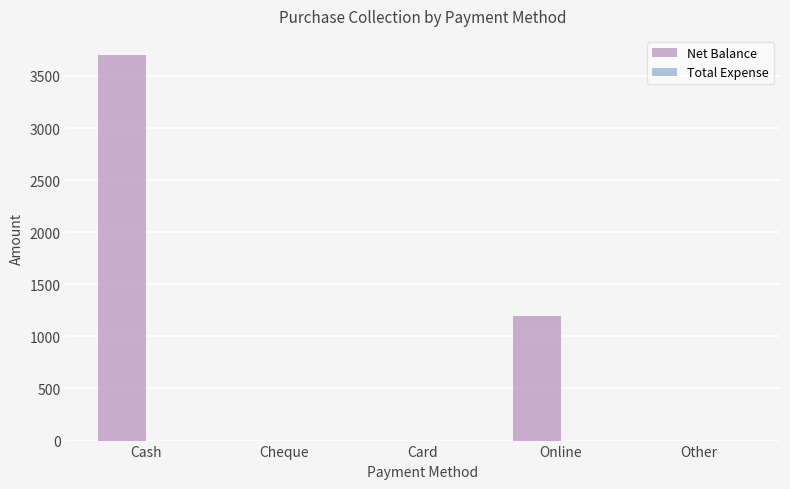

Reading right to left, extract all data points from this chart.

Other=0	Online=1200	Card=0	Cheque=0	Cash=3700